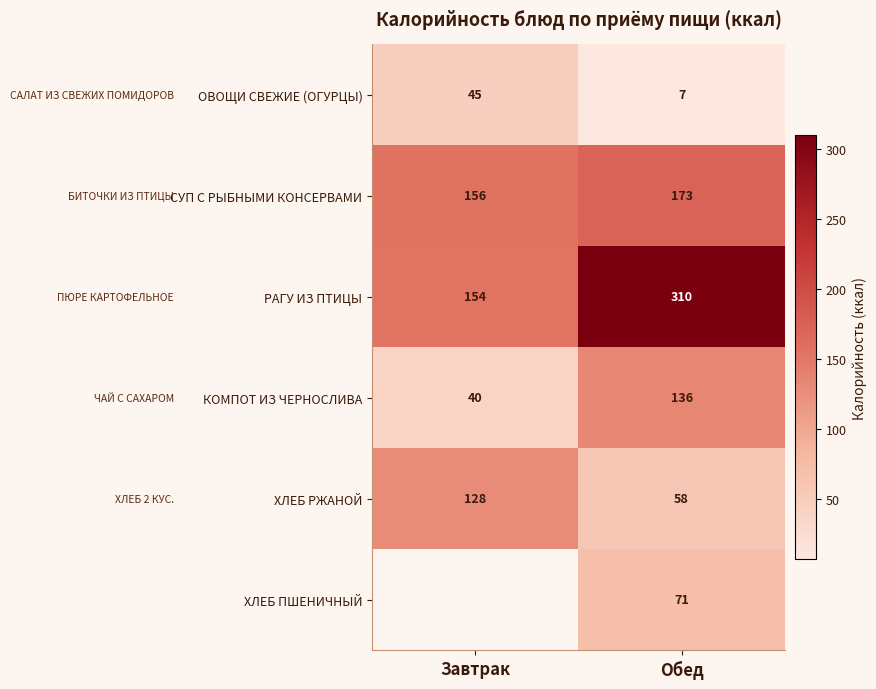

What is the difference between the highest and lowest values at Обед?

303